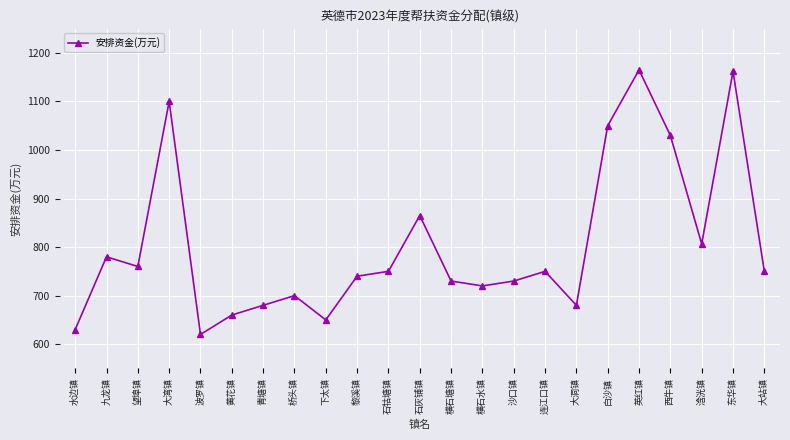

Is it true that the value at 下太镇 is 650.0?

True